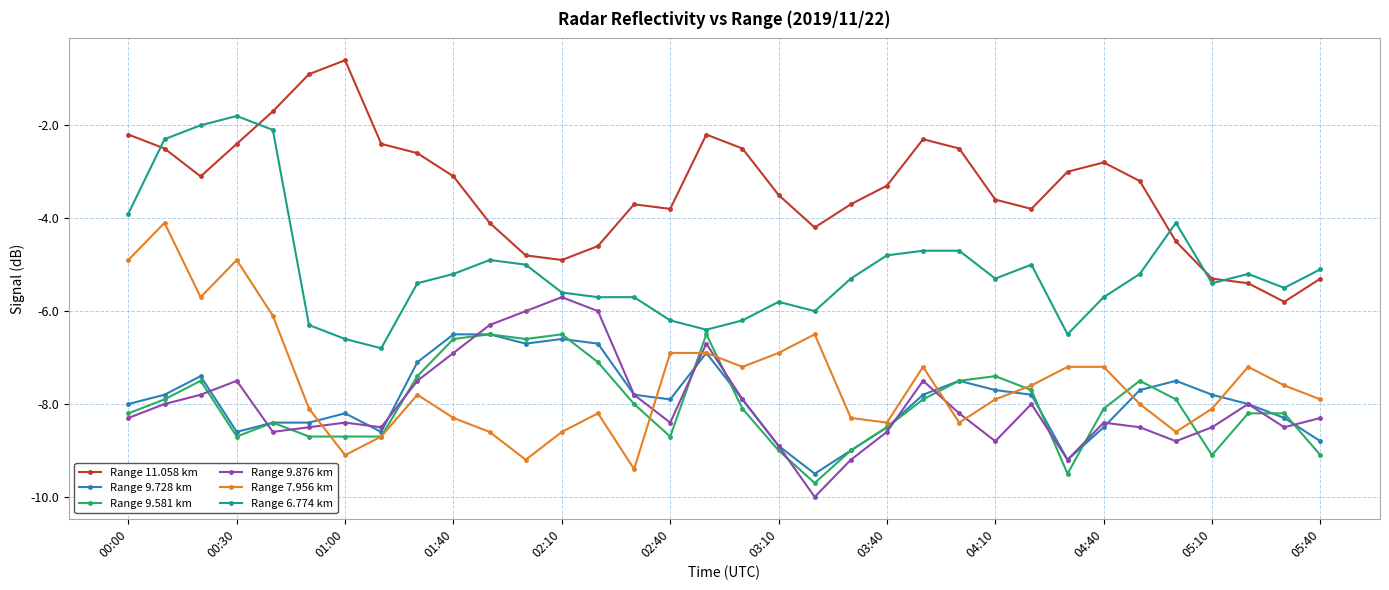

Reading left to right, transcribe all the data shown in this chart.

Range 11.058 km: -2.2	-2.5	-3.1	-2.4	-1.7	-0.9	-0.6	-2.4	-2.6	-3.1	-4.1	-4.8	-4.9	-4.6	-3.7	-3.8	-2.2	-2.5	-3.5	-4.2	-3.7	-3.3	-2.3	-2.5	-3.6	-3.8	-3.0	-2.8	-3.2	-4.5	-5.3	-5.4	-5.8	-5.3
Range 9.728 km: -8.0	-7.8	-7.4	-8.6	-8.4	-8.4	-8.2	-8.6	-7.1	-6.5	-6.5	-6.7	-6.6	-6.7	-7.8	-7.9	-6.9	-7.9	-8.9	-9.5	-9.0	-8.5	-7.8	-7.5	-7.7	-7.8	-9.2	-8.5	-7.7	-7.5	-7.8	-8.0	-8.3	-8.8
Range 9.581 km: -8.2	-7.9	-7.5	-8.7	-8.4	-8.7	-8.7	-8.7	-7.4	-6.6	-6.5	-6.6	-6.5	-7.1	-8.0	-8.7	-6.5	-8.1	-9.0	-9.7	-9.0	-8.5	-7.9	-7.5	-7.4	-7.7	-9.5	-8.1	-7.5	-7.9	-9.1	-8.2	-8.2	-9.1
Range 9.876 km: -8.3	-8.0	-7.8	-7.5	-8.6	-8.5	-8.4	-8.5	-7.5	-6.9	-6.3	-6.0	-5.7	-6.0	-7.8	-8.4	-6.7	-7.9	-8.9	-10.0	-9.2	-8.6	-7.5	-8.2	-8.8	-8.0	-9.2	-8.4	-8.5	-8.8	-8.5	-8.0	-8.5	-8.3
Range 7.956 km: -4.9	-4.1	-5.7	-4.9	-6.1	-8.1	-9.1	-8.7	-7.8	-8.3	-8.6	-9.2	-8.6	-8.2	-9.4	-6.9	-6.9	-7.2	-6.9	-6.5	-8.3	-8.4	-7.2	-8.4	-7.9	-7.6	-7.2	-7.2	-8.0	-8.6	-8.1	-7.2	-7.6	-7.9
Range 6.774 km: -3.9	-2.3	-2.0	-1.8	-2.1	-6.3	-6.6	-6.8	-5.4	-5.2	-4.9	-5.0	-5.6	-5.7	-5.7	-6.2	-6.4	-6.2	-5.8	-6.0	-5.3	-4.8	-4.7	-4.7	-5.3	-5.0	-6.5	-5.7	-5.2	-4.1	-5.4	-5.2	-5.5	-5.1